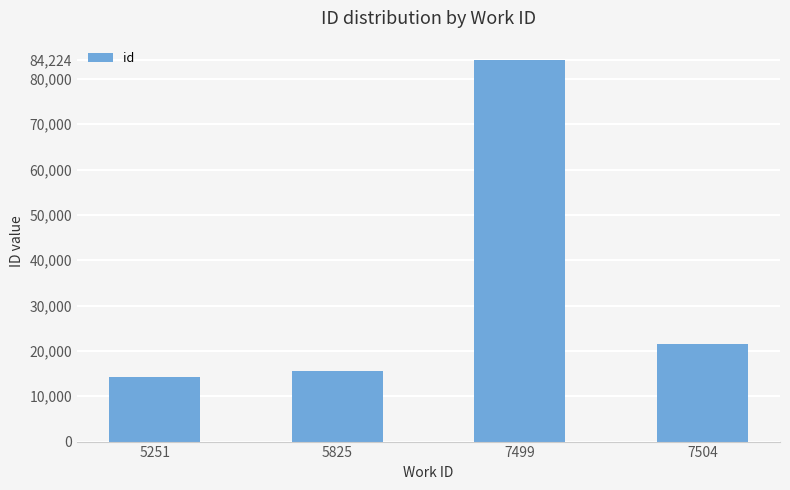

Reading right to left, what are all the values shown in this chart?

7504=21479	7499=84224	5825=15542	5251=14148